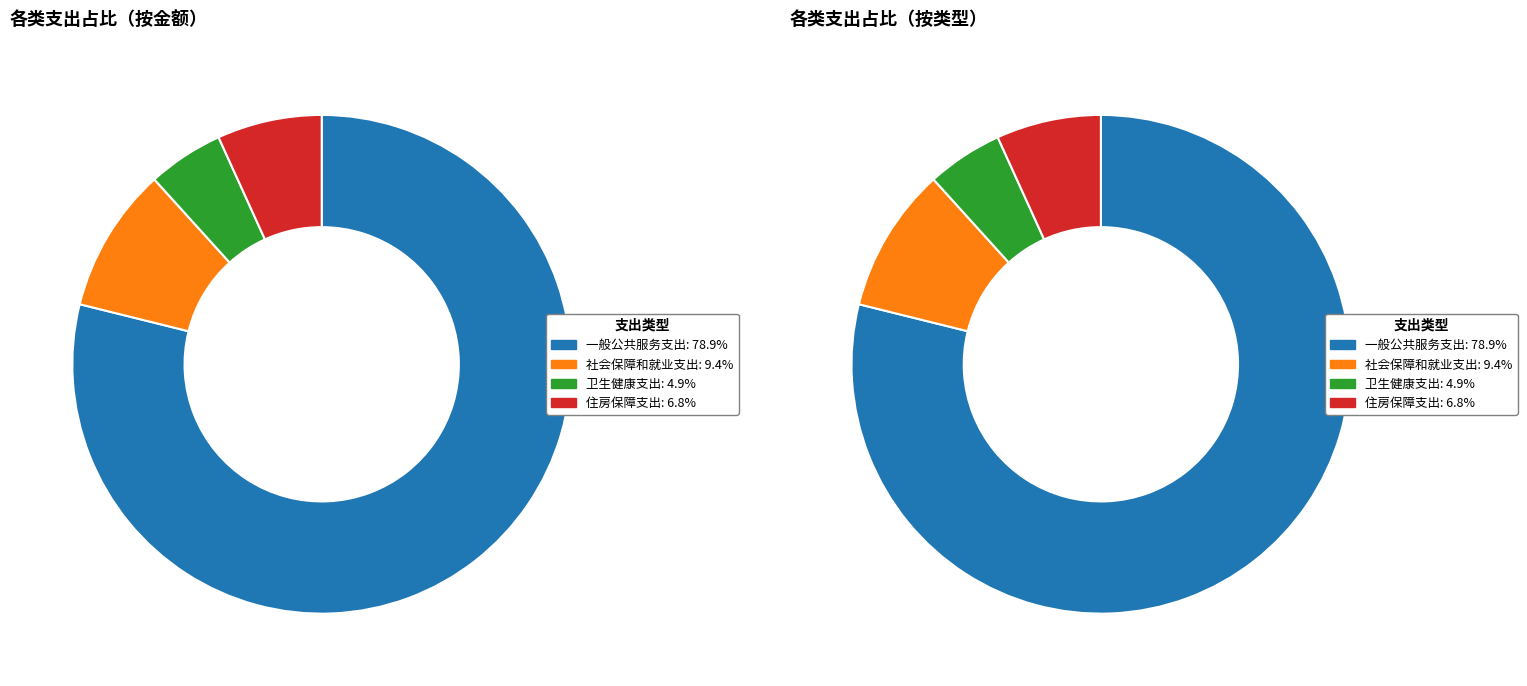

To the nearest percent, what percentage of the pie is 一般公共服务支出?

79%